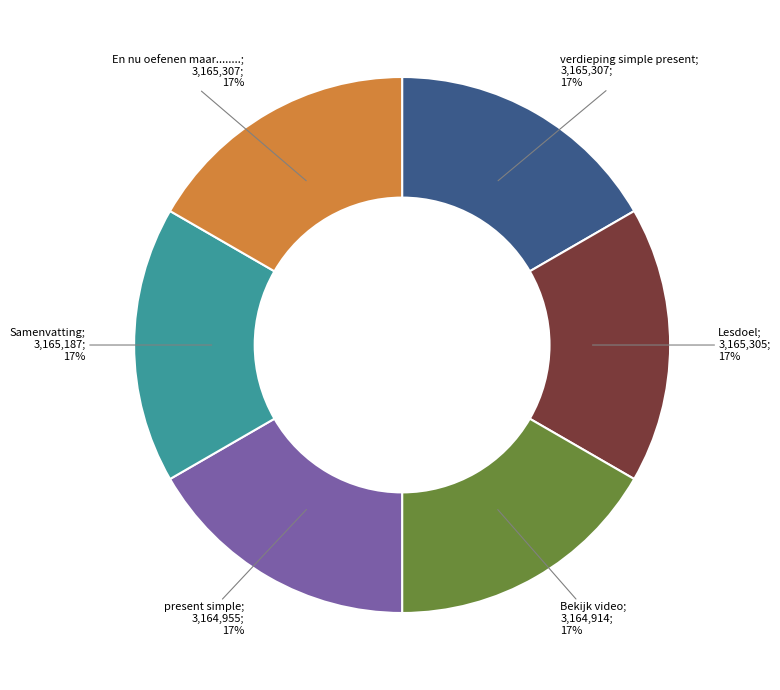

To the nearest percent, what is the average slice percentage?

17%